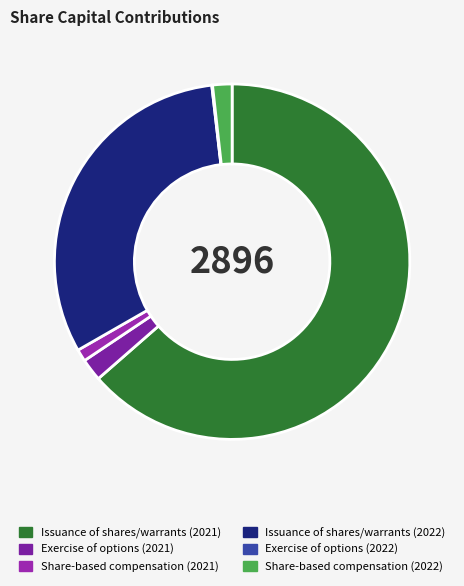

True or false: Issuance of shares/warrants (2021) accounts for 55% of the total.

False